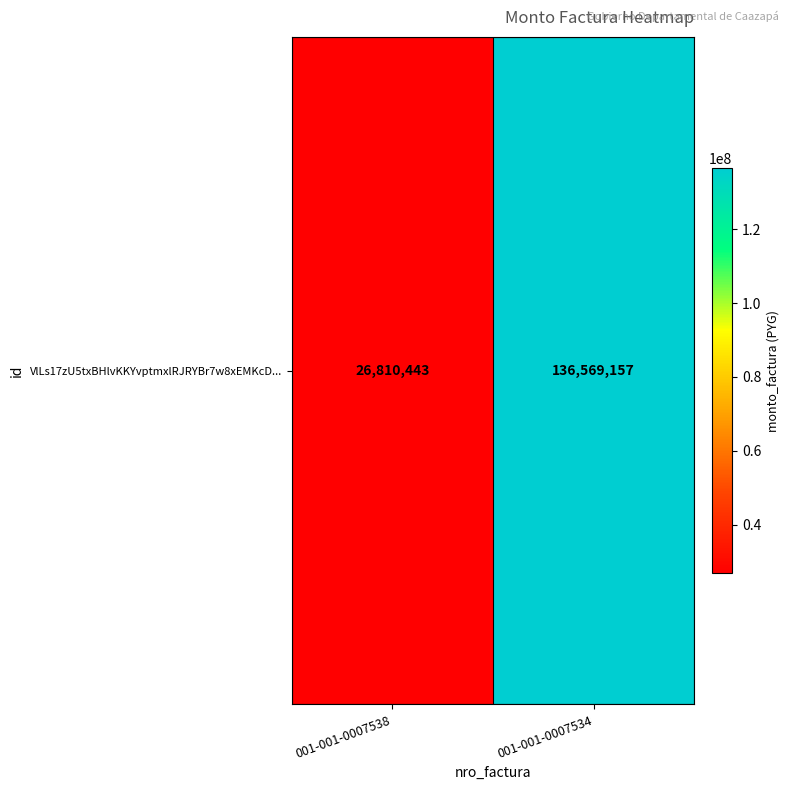

List the labels in order of value, largest first.

001-001-0007534, 001-001-0007538